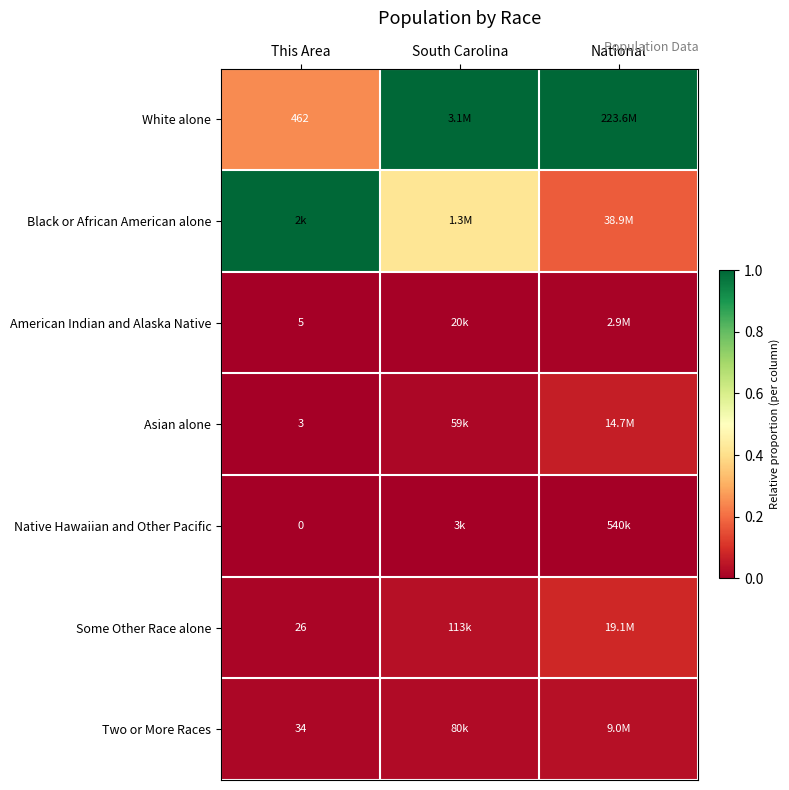

What is the maximum value for Some Other Race alone?

0.1